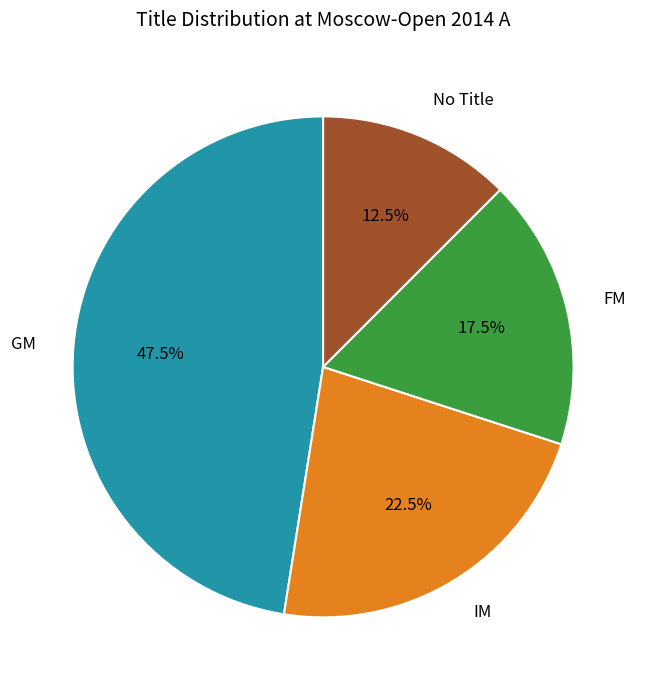

Rank the categories by value from highest to lowest.

GM, IM, FM, No Title